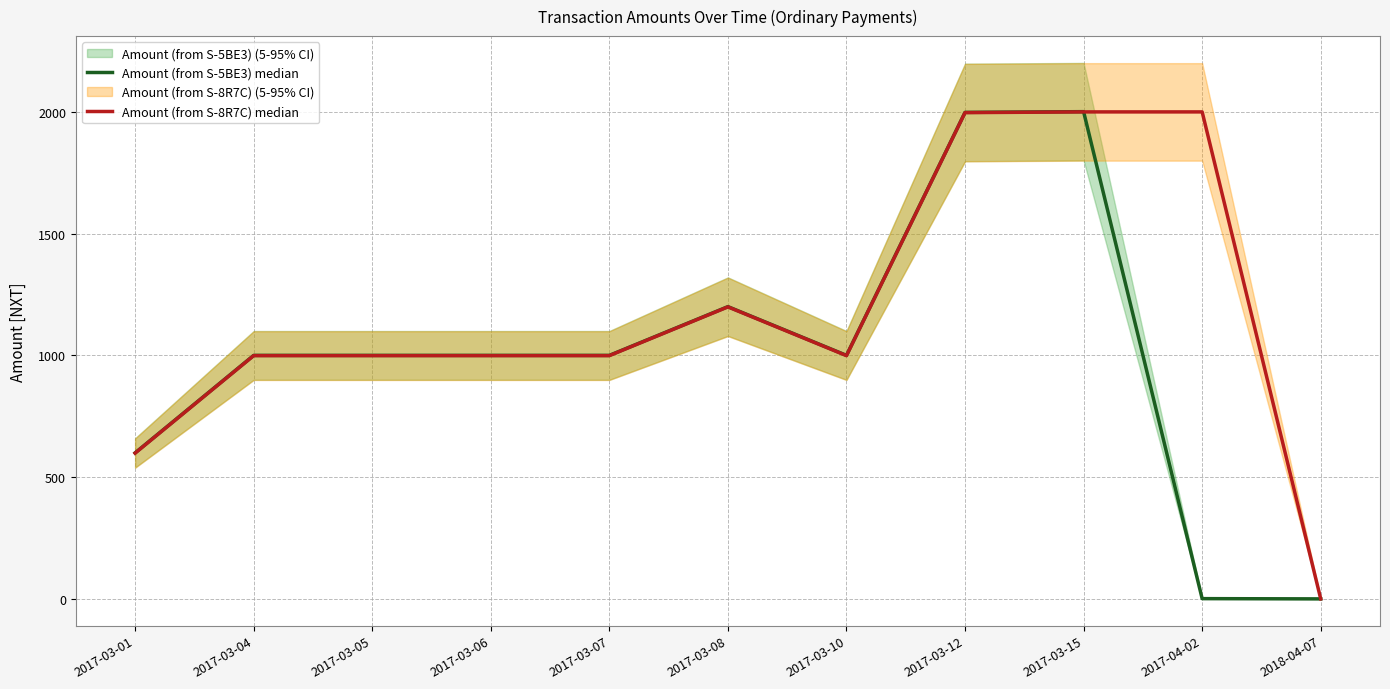

Which category has the highest value in the Amount (from S-5BE3) median series?

2017-03-15